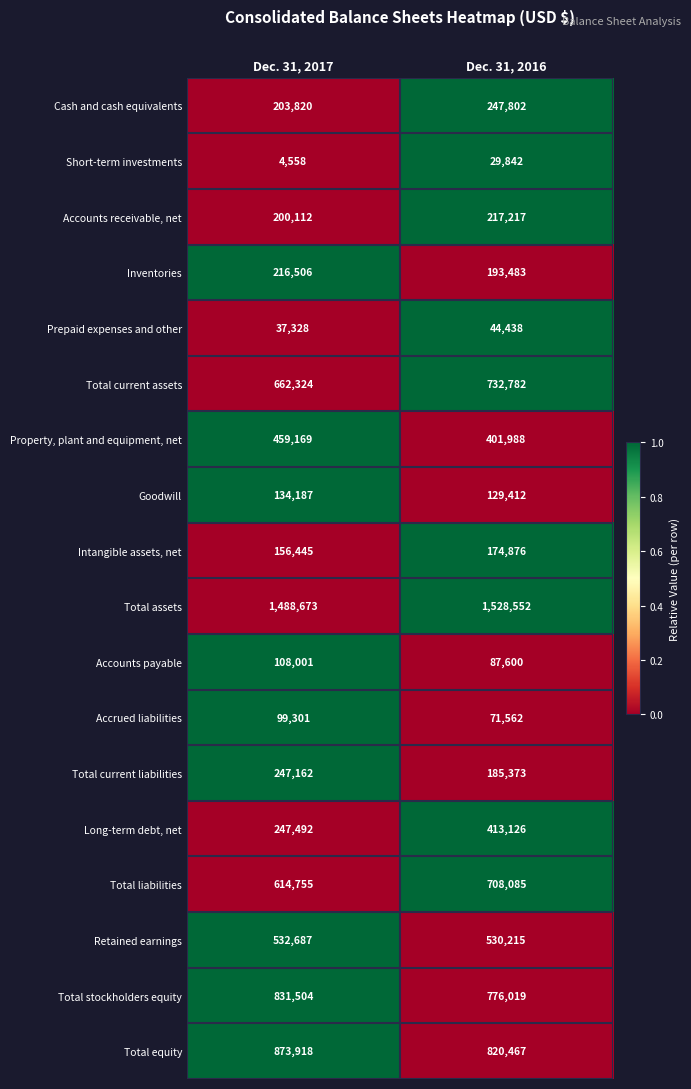

What is the difference between the maximum and minimum values in the Accrued liabilities series?

27739